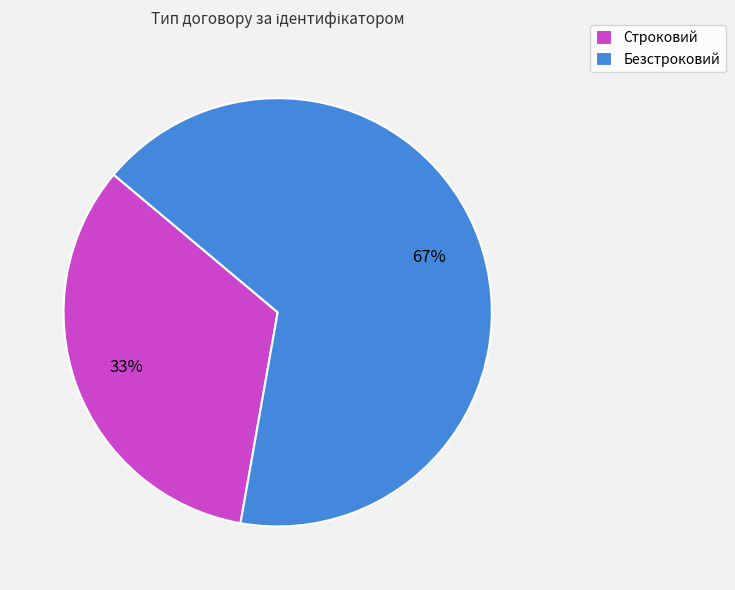

Is there a majority slice in this chart?

Yes